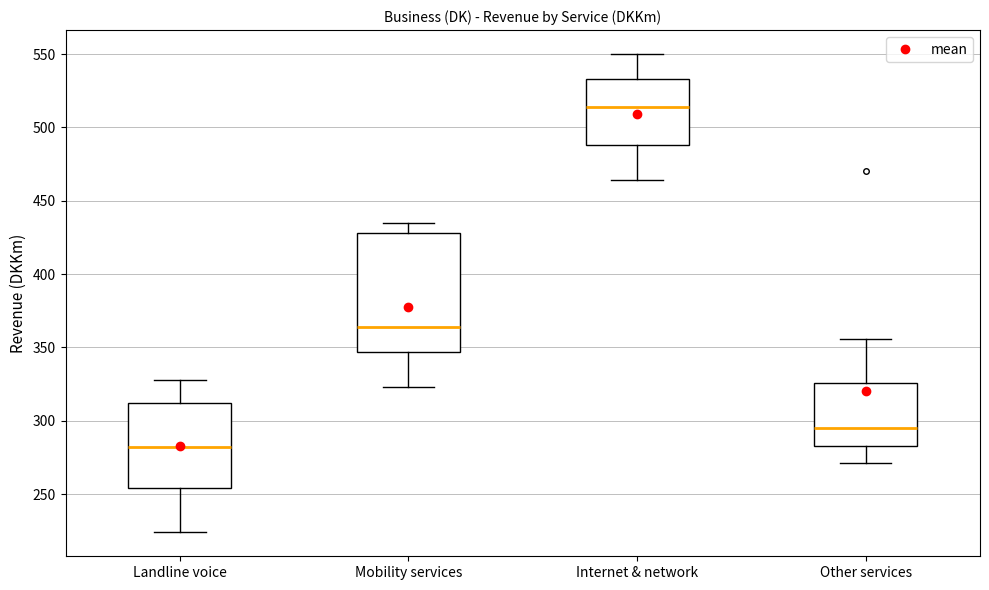

Where is the upper edge of the box for Internet & network on the y-axis? The values are not printed on the chart, so give them approximately, as read against the axis.

535